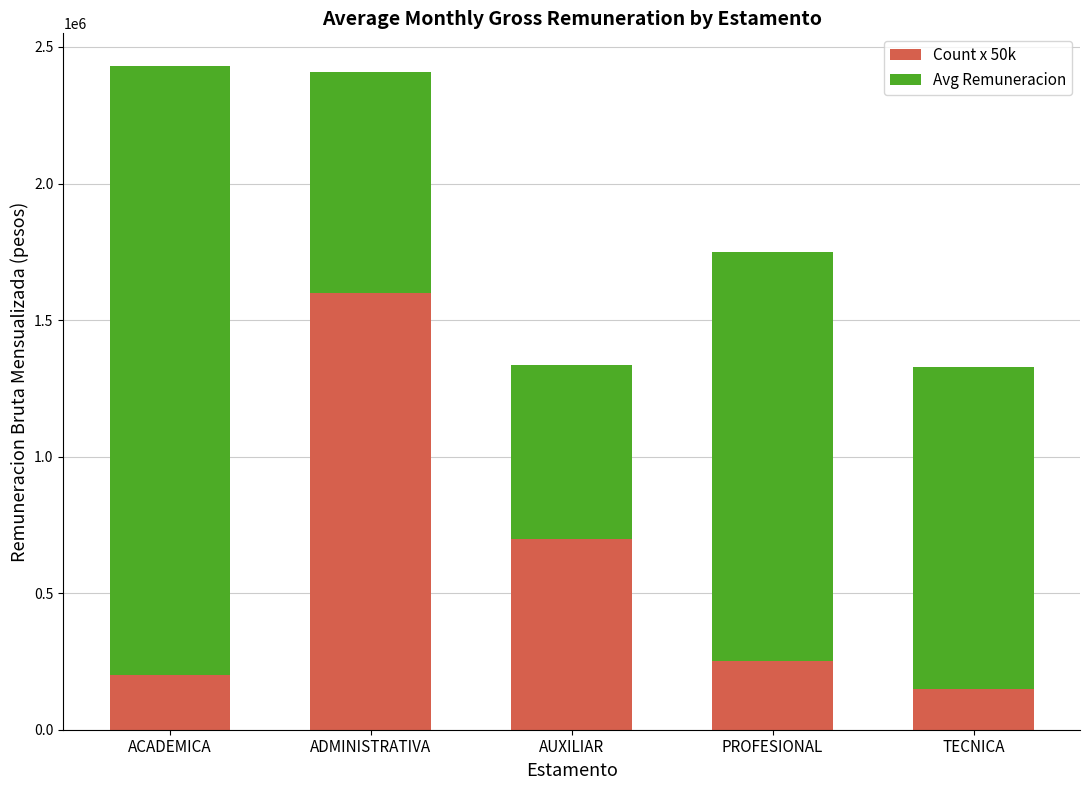

Where is Count x 50k nearest to the value 875000?

AUXILIAR